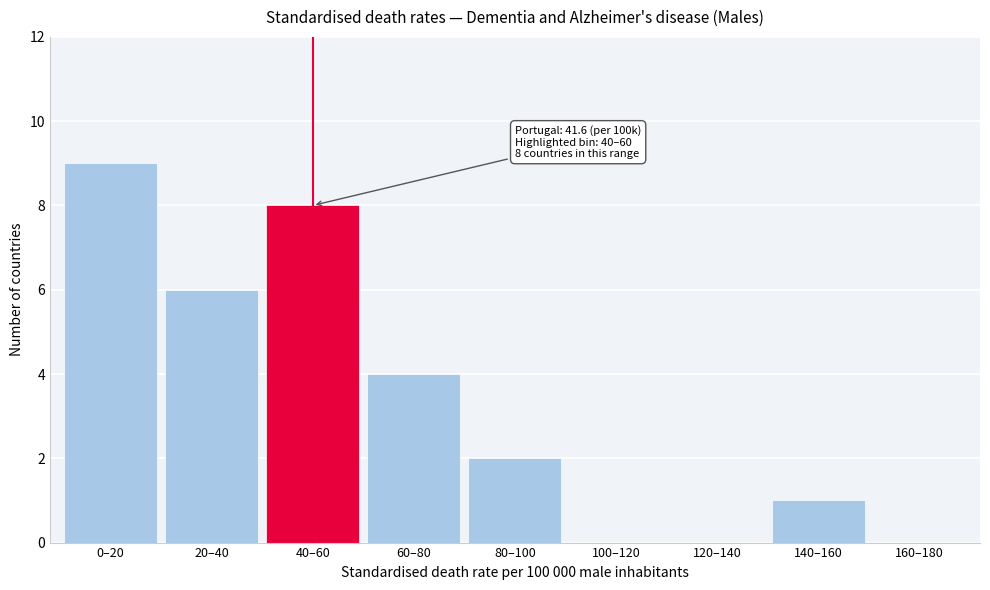

Reading left to right, what are all the values shown in this chart?

0–20=9	20–40=6	40–60=8	60–80=4	80–100=2	100–120=0	120–140=0	140–160=1	160–180=0